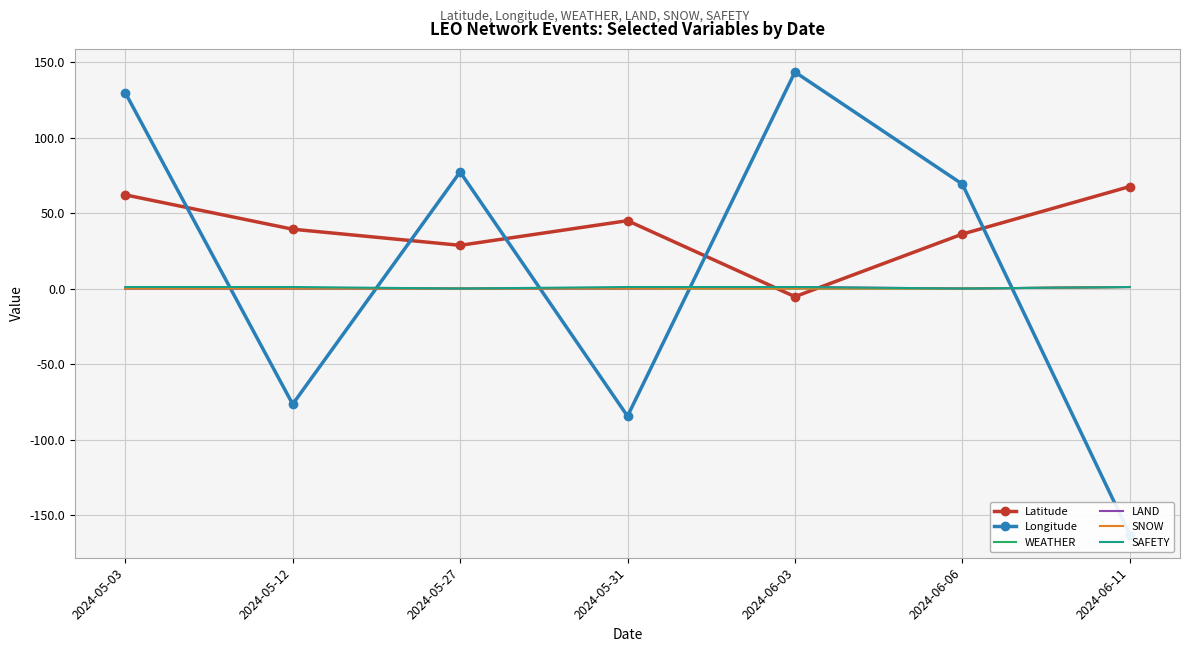

True or false: LAND and SNOW cross at least once.

False